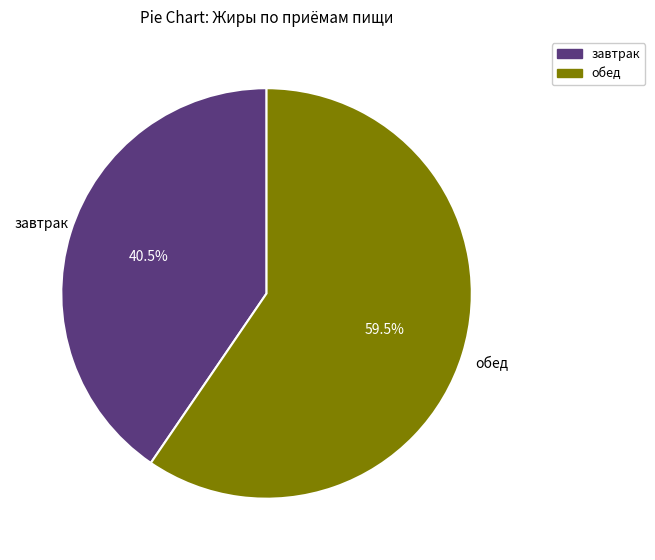

What is the majority slice?

обед